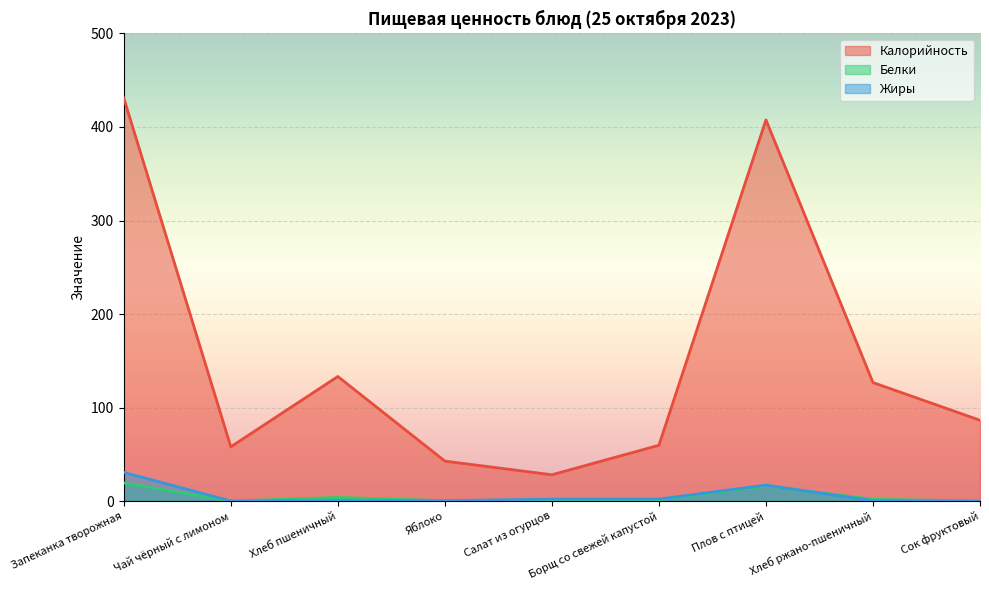

What is the sum of all Калорийность values?

1373.4